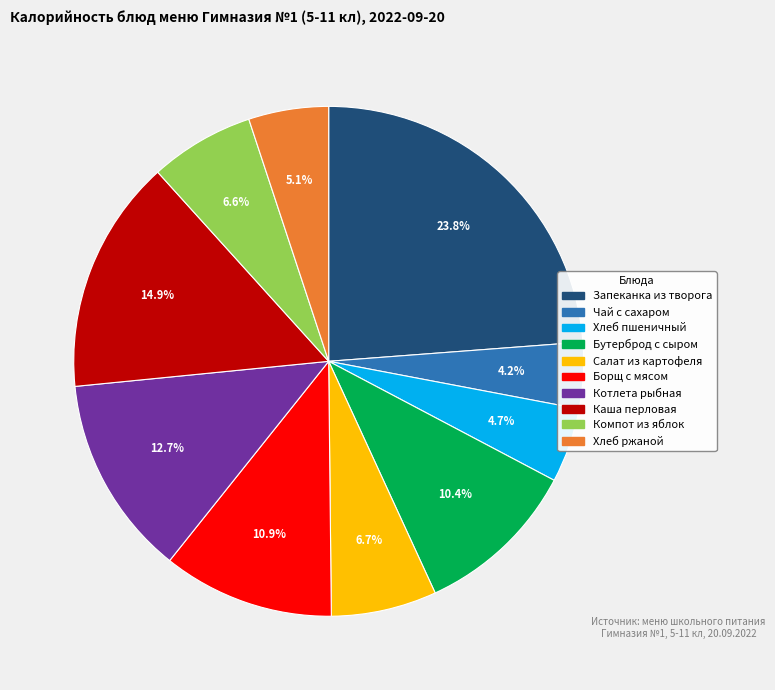

Is there a majority slice in this chart?

No